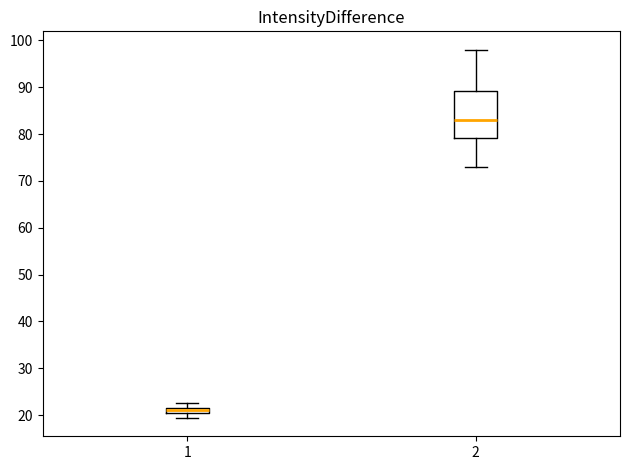

Which box's median line is the highest?

2